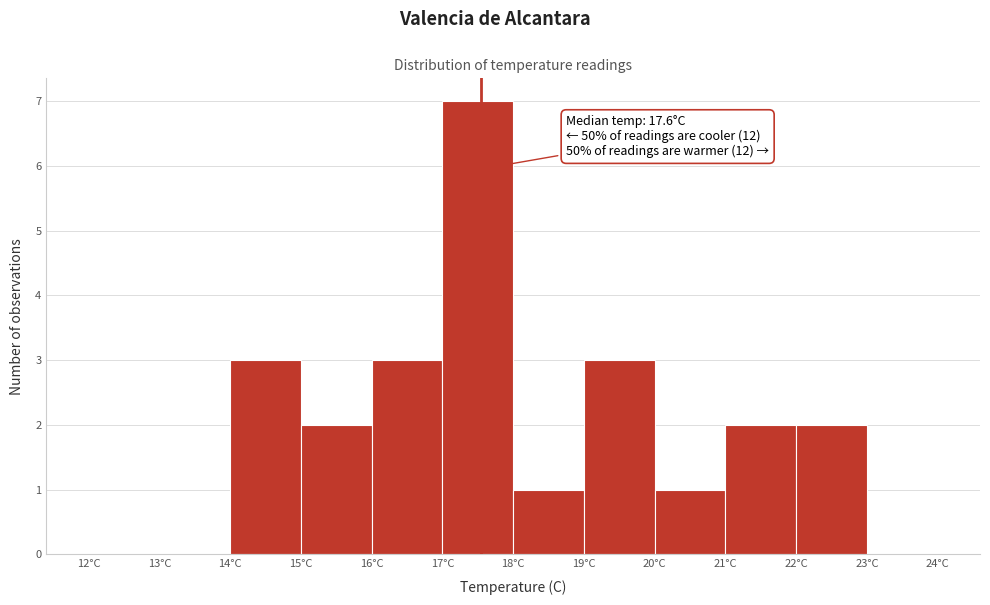

Which range on the x-axis has the tallest bar?

17 to 18